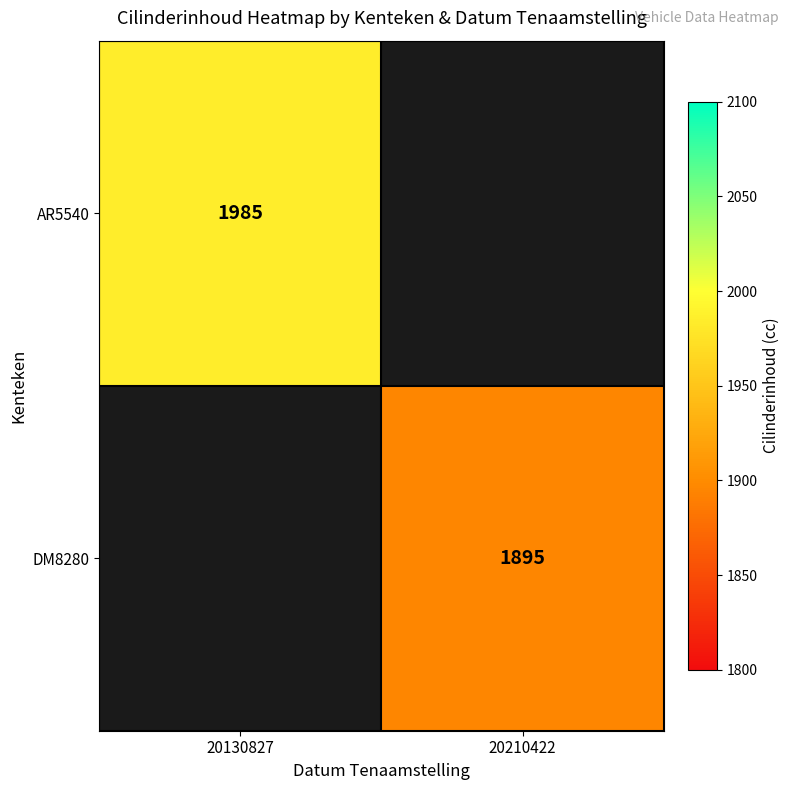

Is it true that AR5540 equals 1239 at 20130827?

False